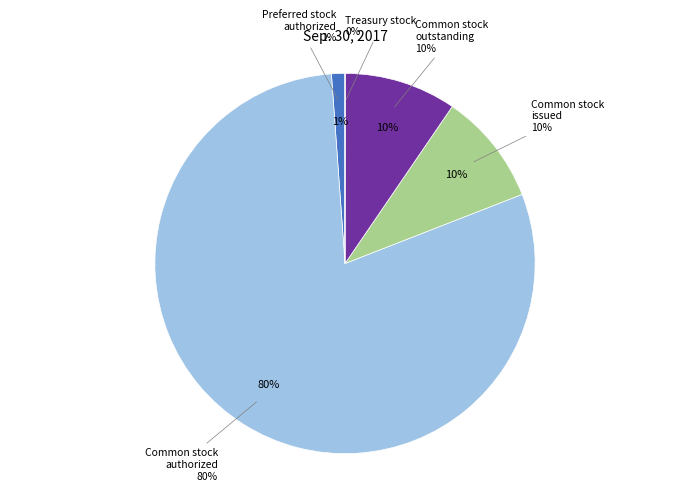

Which category has the biggest portion of the pie?

Common stock
authorized